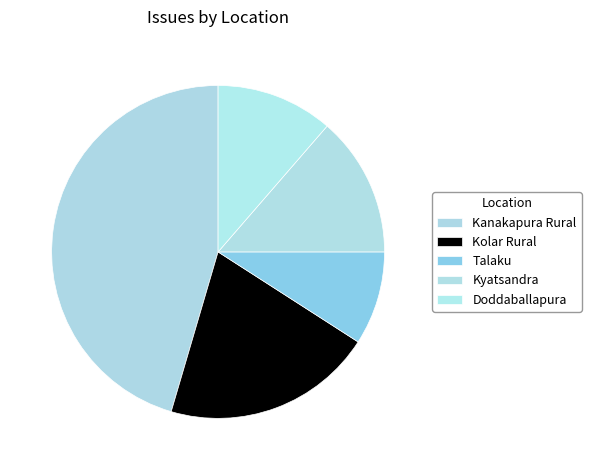

Count the number of slices in the pie.

5